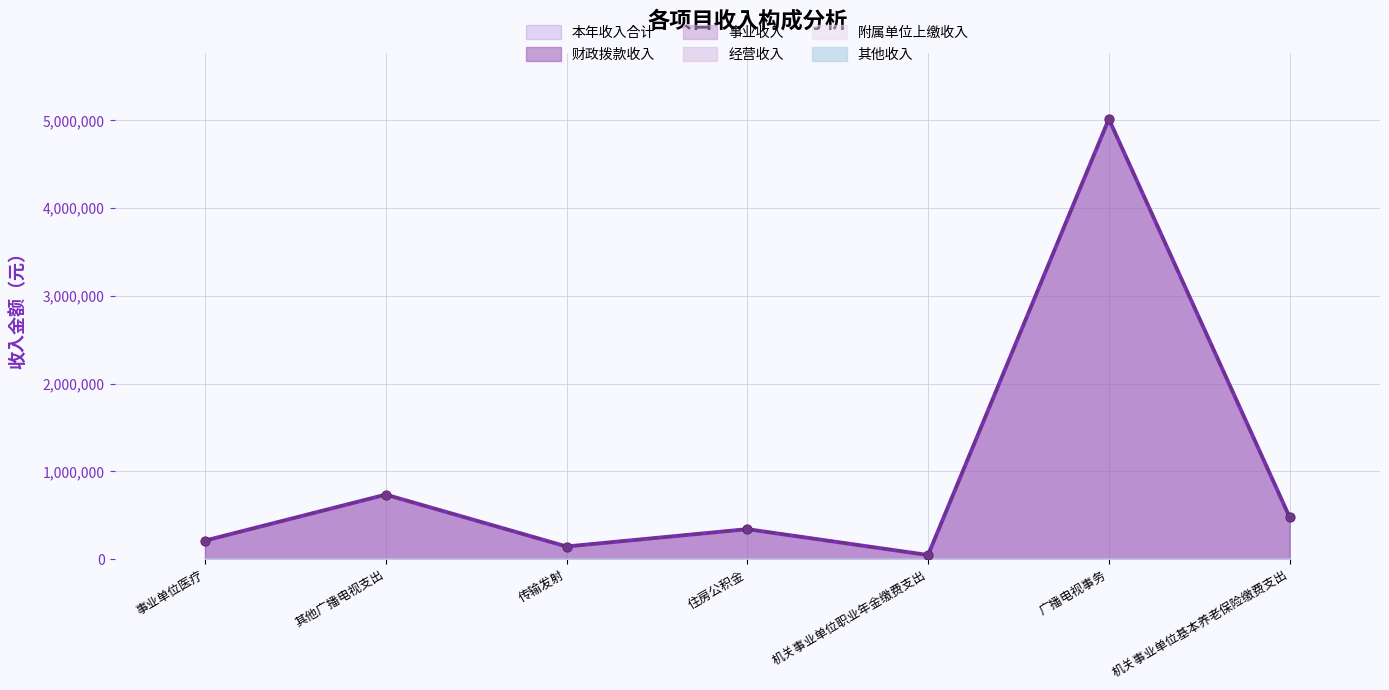

At how many categories does at least one series exceed 1222433?

1